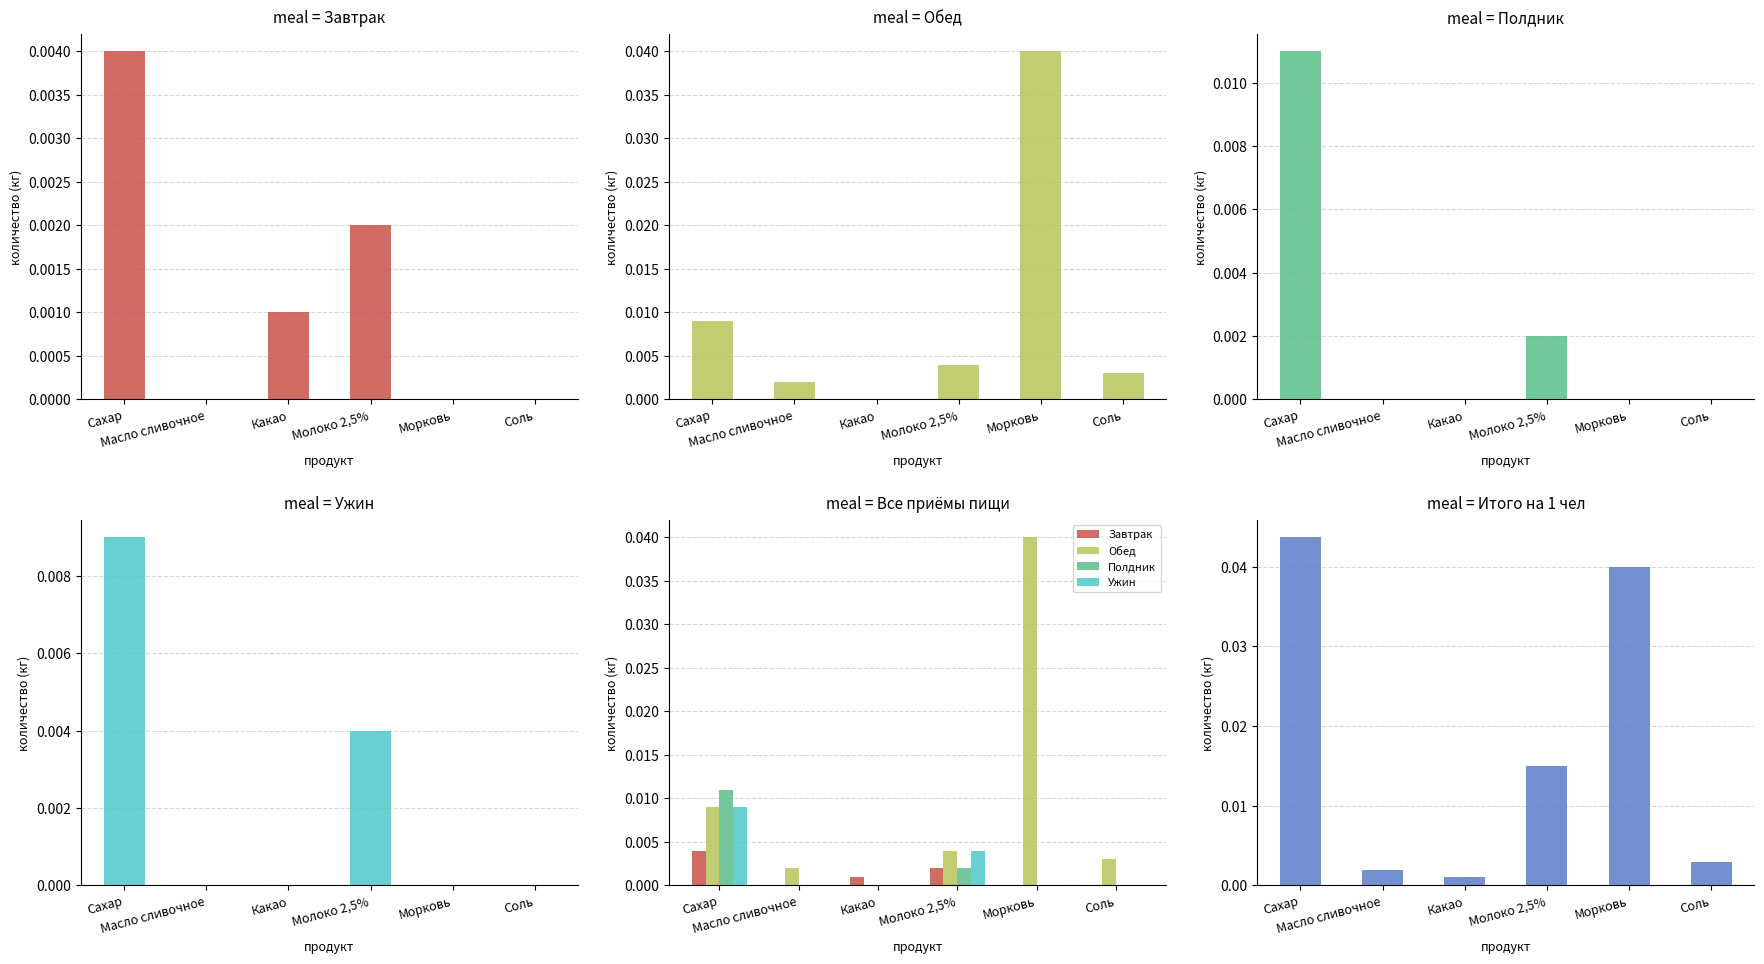

How many bars are there in total?

30